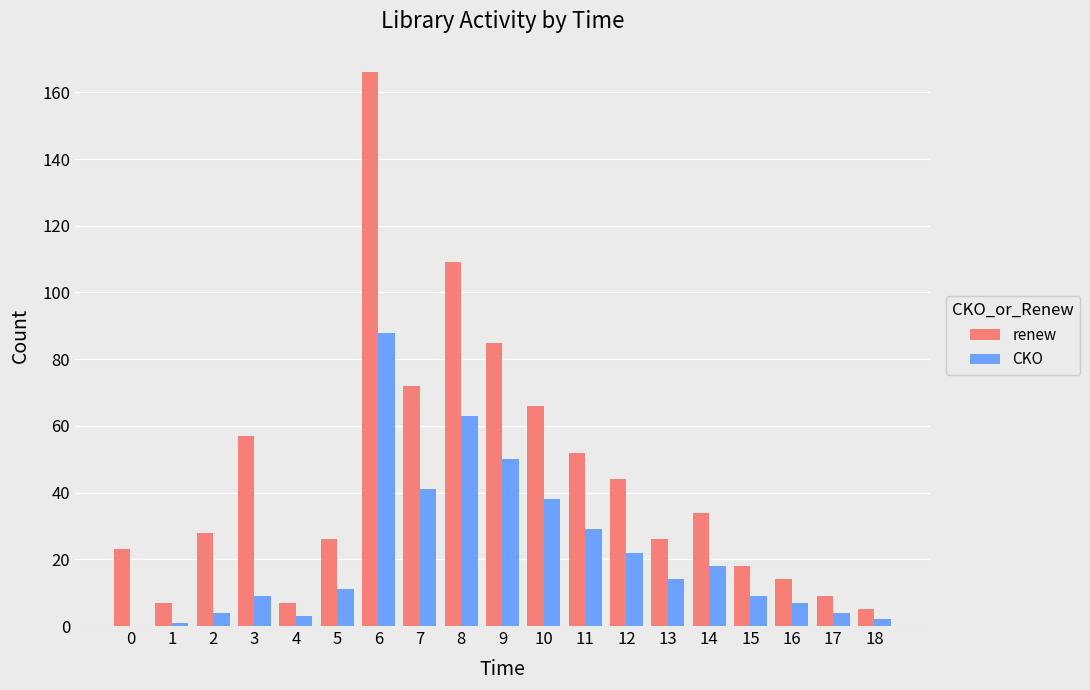

Which series has the largest total across all categories?

renew